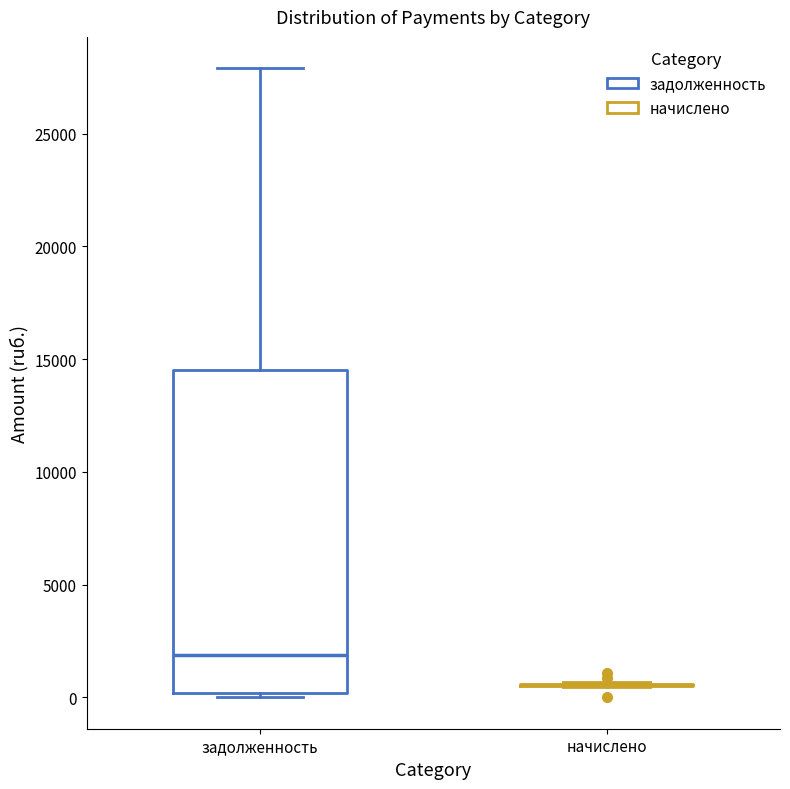

Comparing the boxes themselves (not the whiskers), which one is the tallest?

задолженность